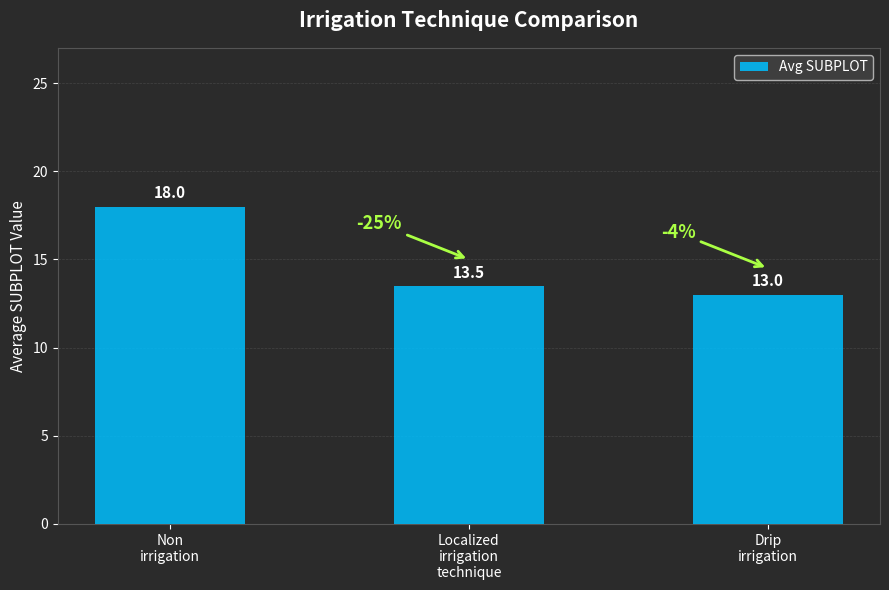

What is the greatest value displayed?

18.0